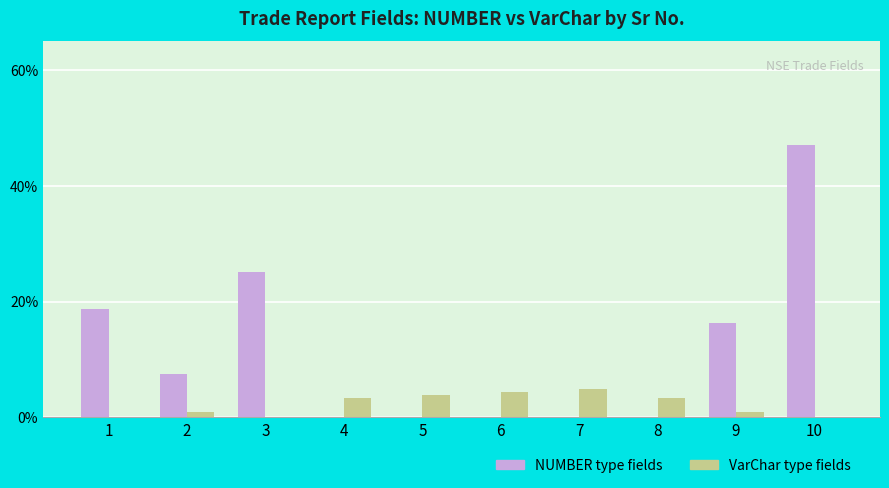

Does the chart contain stacked bars?

No